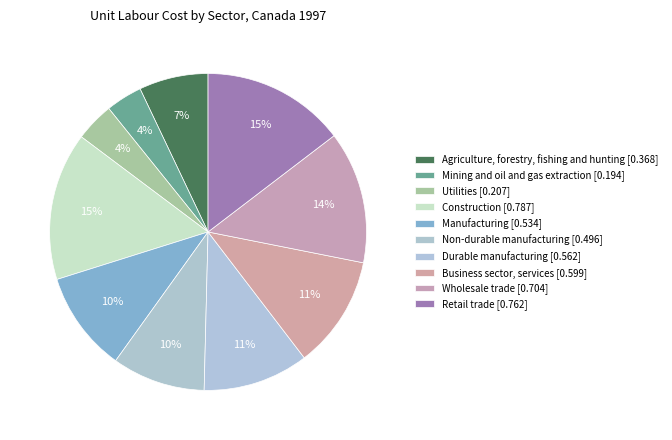

How many segments does this pie chart have?

10